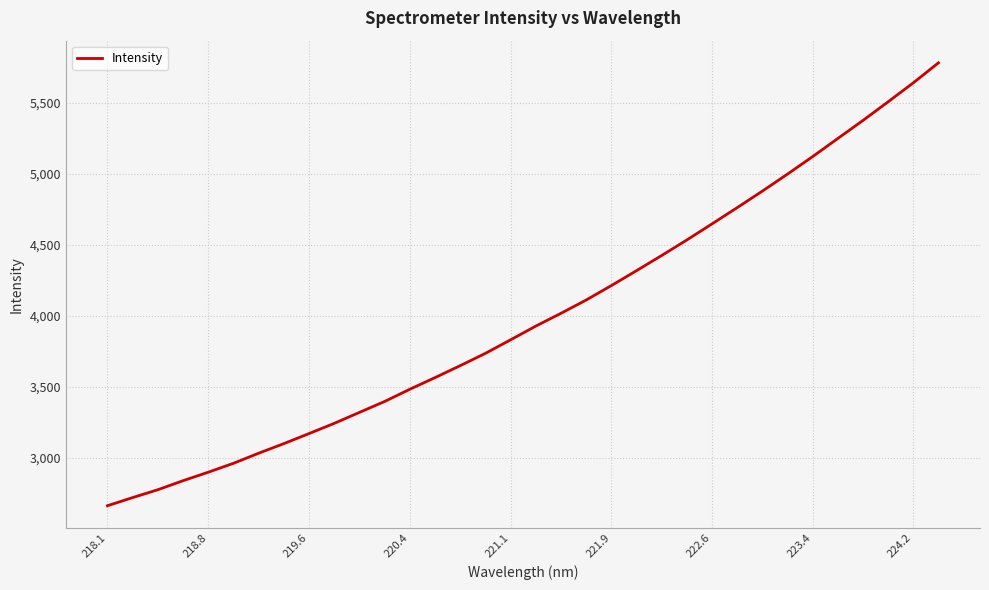

What is the minimum value shown in the chart?

2663.9